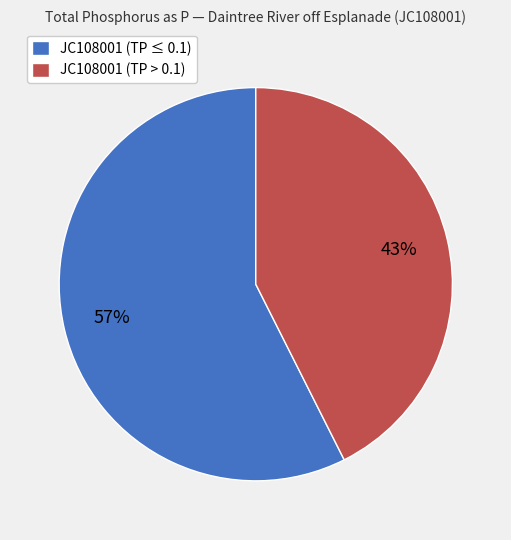

To the nearest percent, what is the combined percentage of JC108001 (TP ≤ 0.1) and JC108001 (TP > 0.1)?

100%